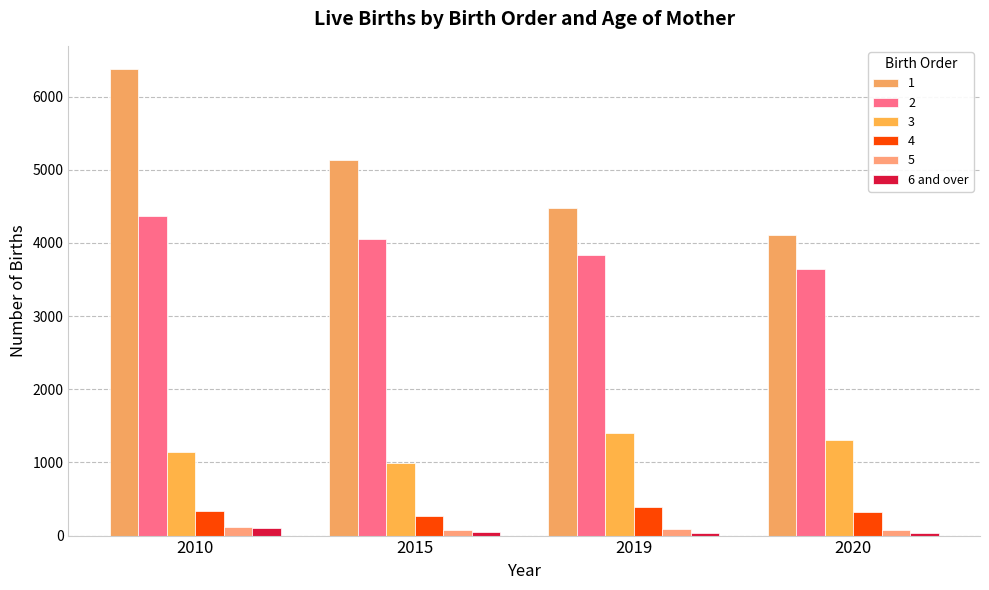

What is the maximum value shown in the chart?

6375